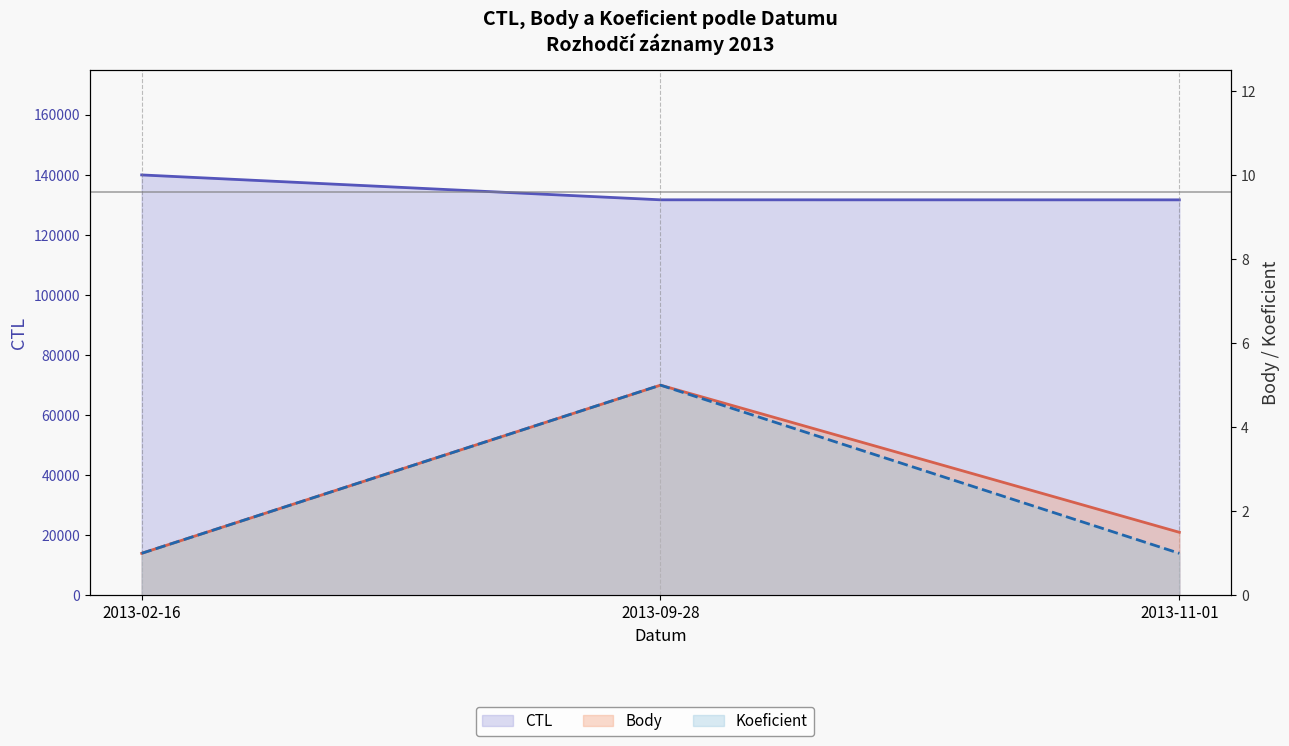

What is the sum of all CTL values?

403142.0